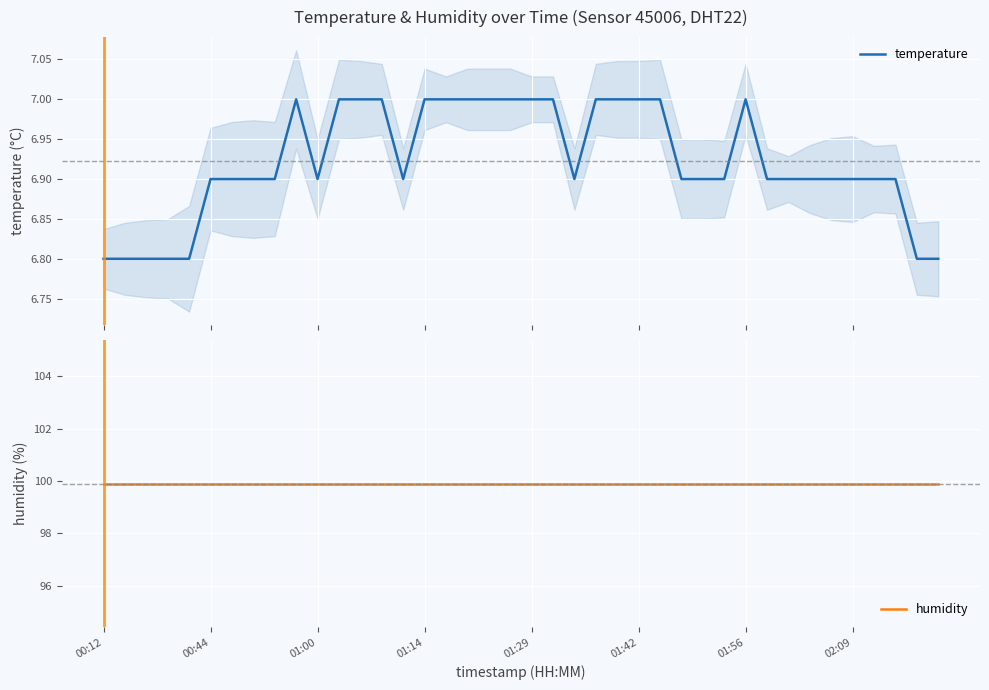

What position from the right is 31?

9